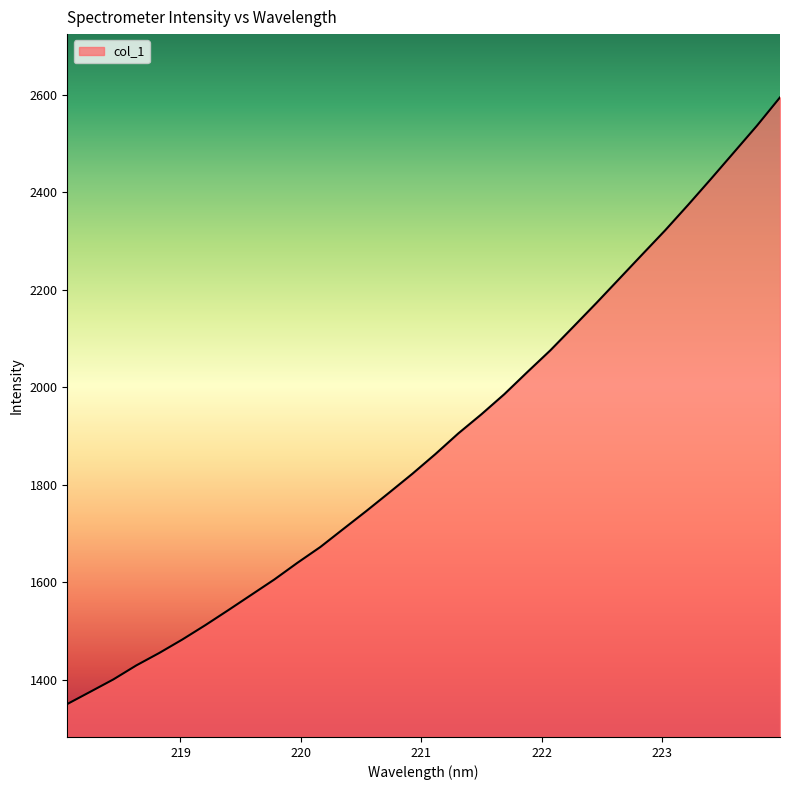

What is the maximum value shown in the chart?

2594.4